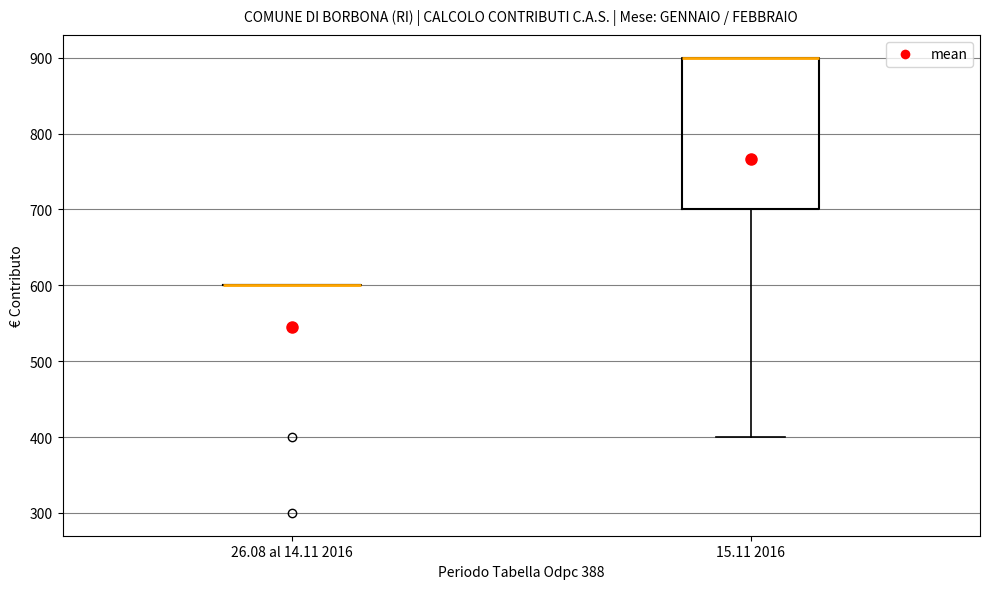

Where is the lower edge of the box for 15.11 2016 on the y-axis? The values are not printed on the chart, so give them approximately, as read against the axis.

700